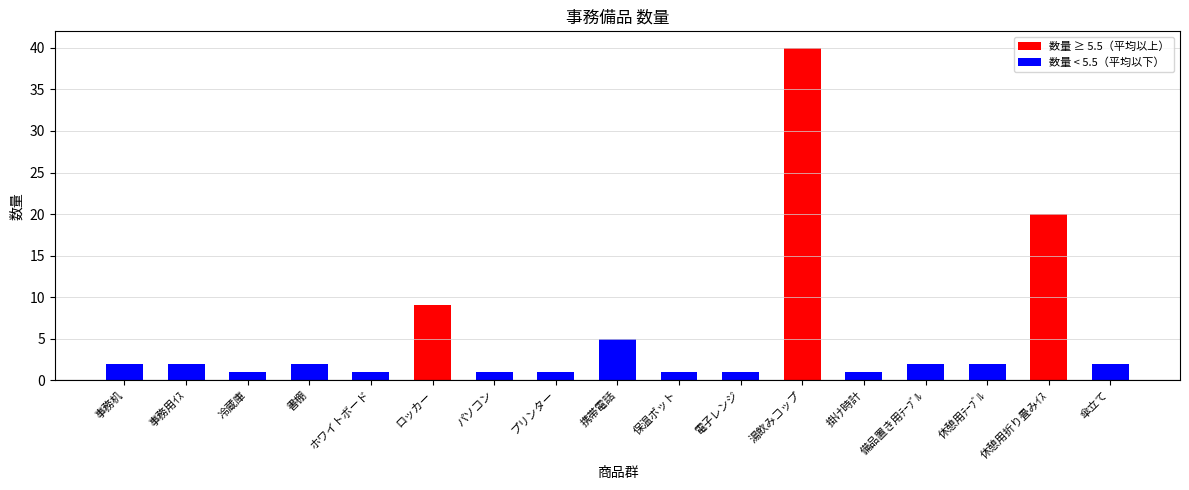

Approximately how many times larger is the value at 事務用ｲｽ compared to 保温ポット?

2.0